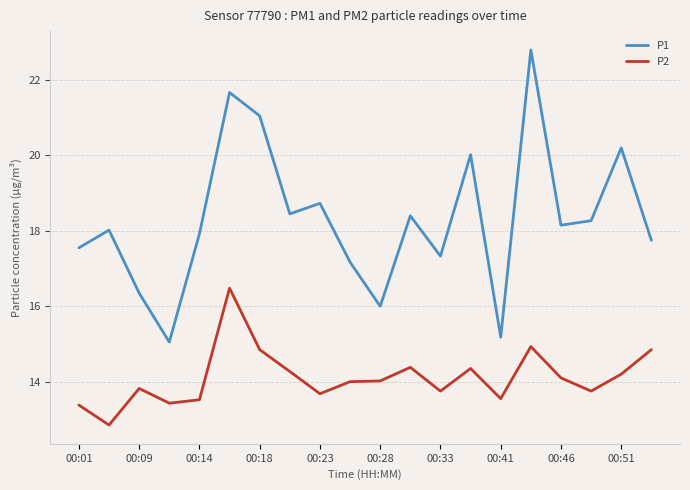

What is the difference between the maximum and minimum values in the P2 series?

3.6